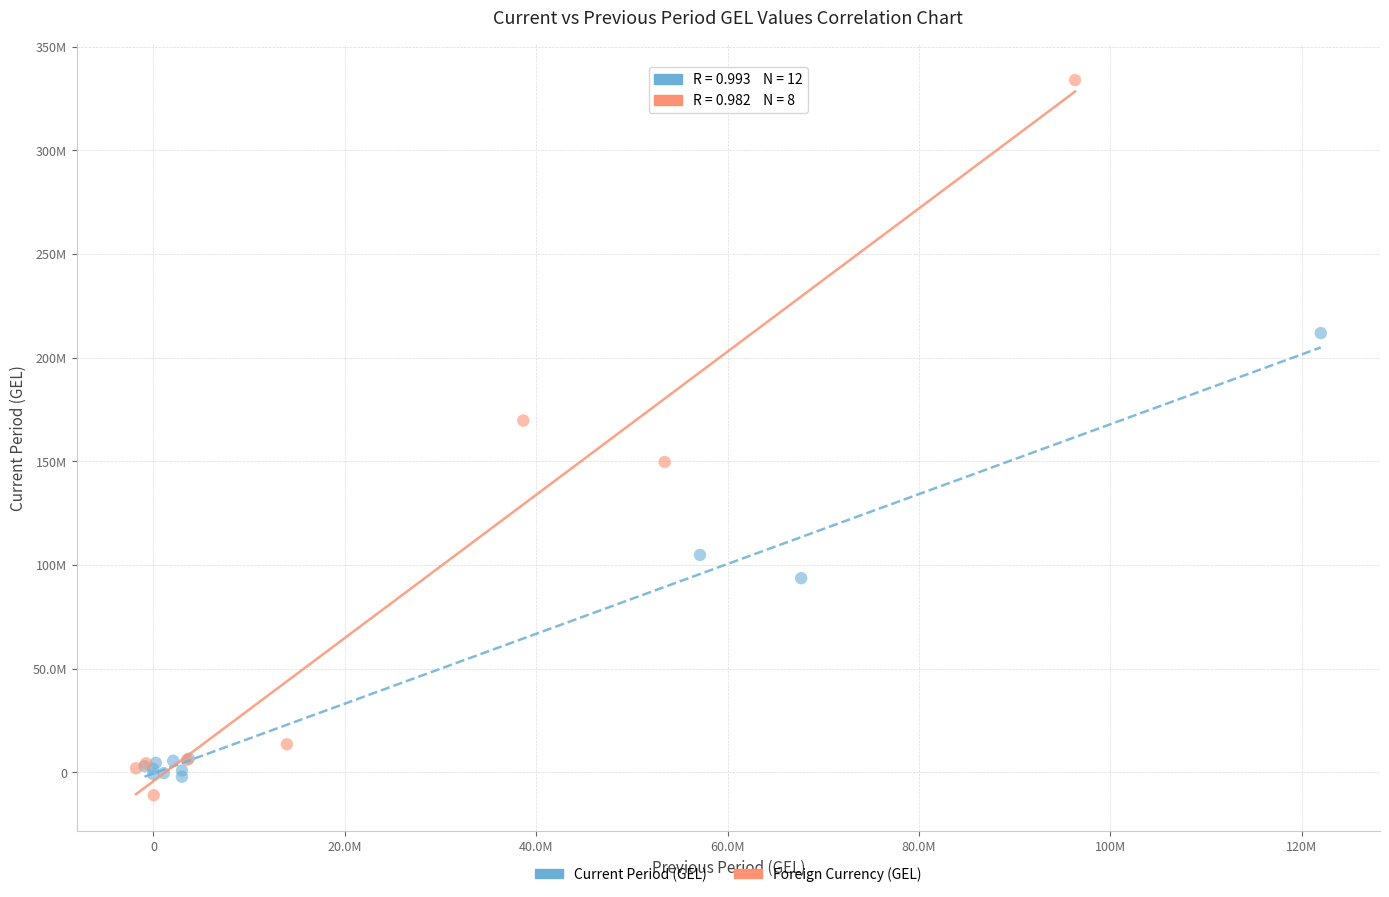

Which series reaches the minimum Y coordinate?

Foreign Currency (GEL)